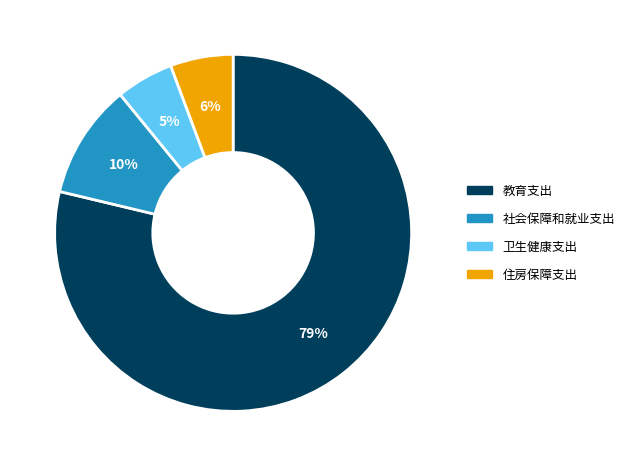

True or false: 社会保障和就业支出 accounts for 10% of the total.

True